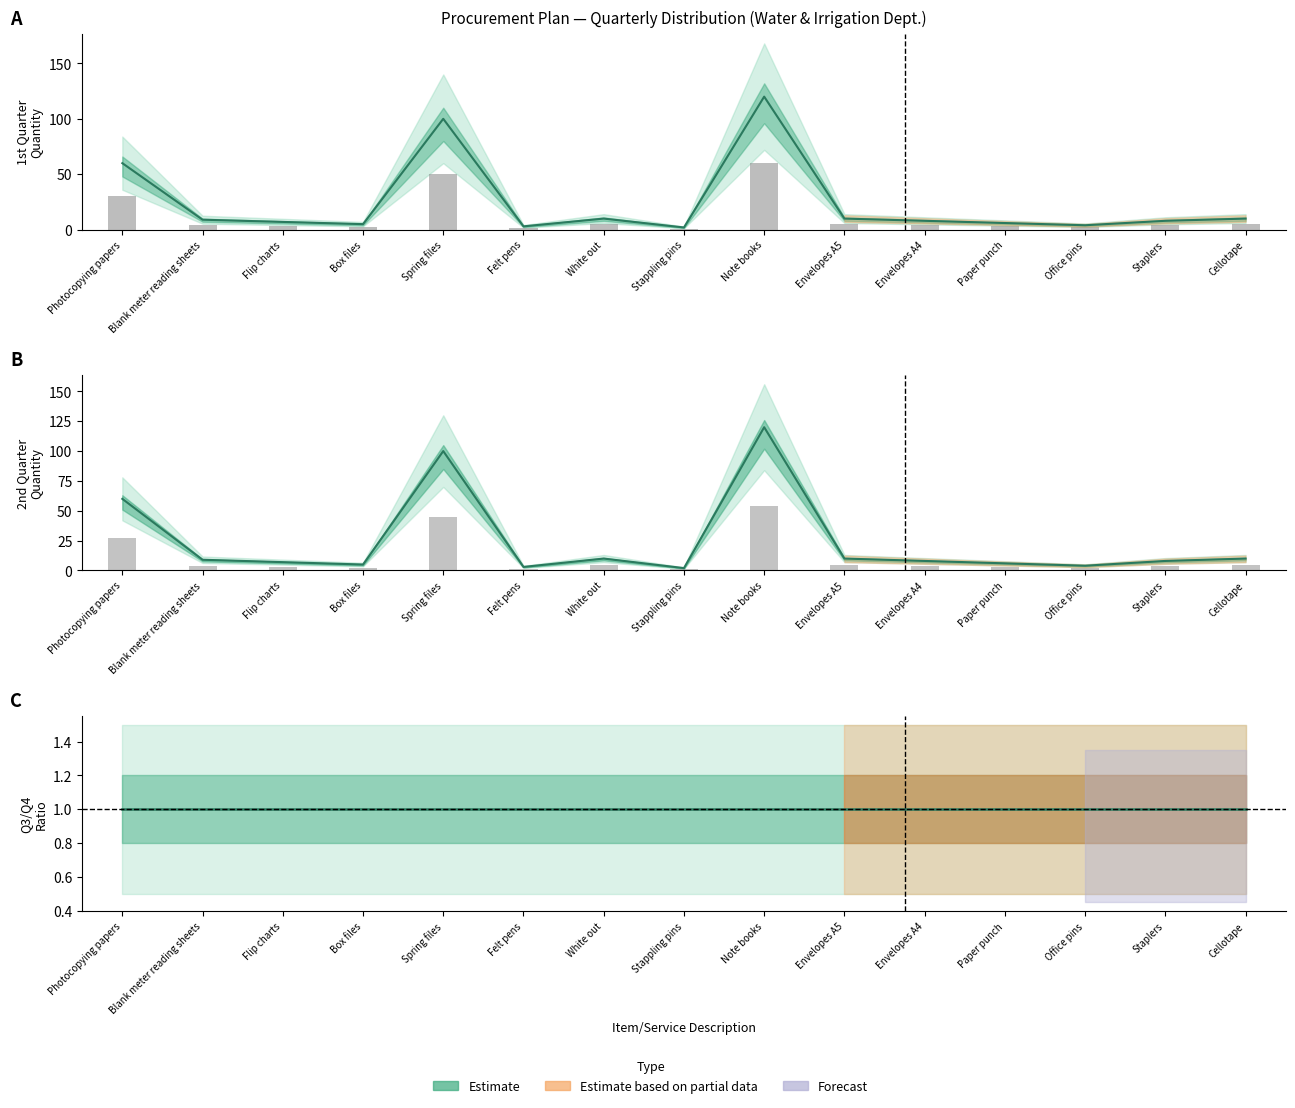

What is the label of the 13th bar from the right?

Flip charts